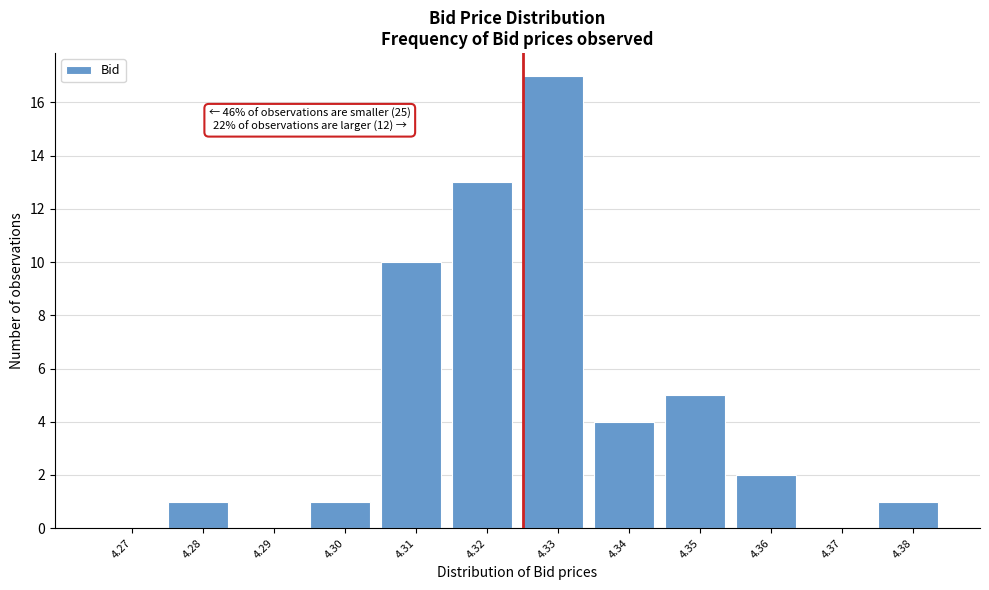

Reading left to right, extract all data points from this chart.

4.27=0	4.28=1	4.29=0	4.30=1	4.31=10	4.32=13	4.33=17	4.34=4	4.35=5	4.36=2	4.37=0	4.38=1